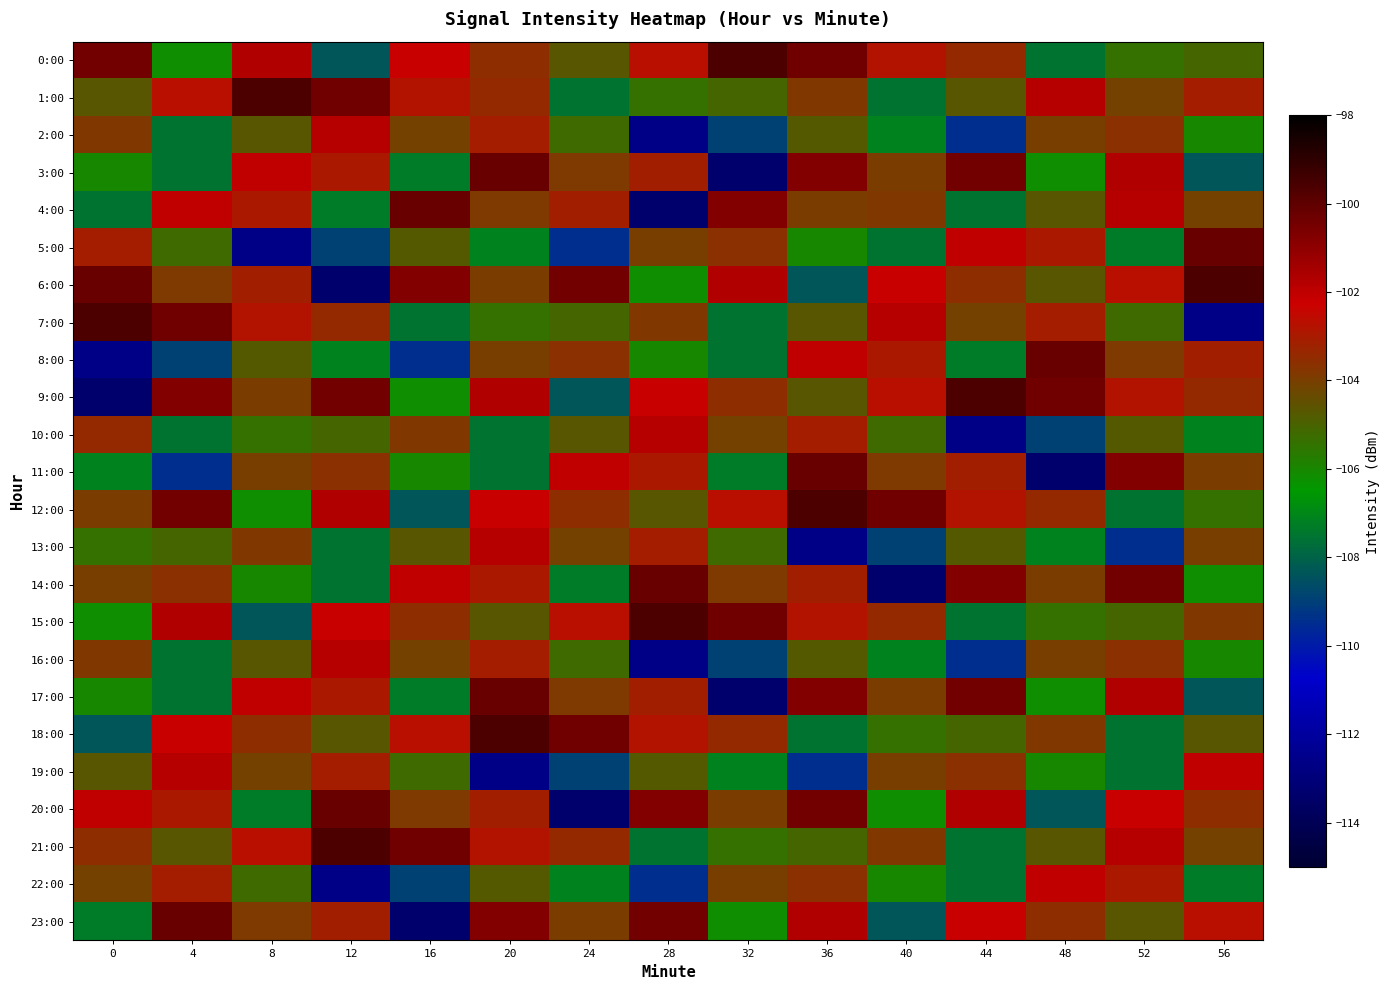

Which category has the lowest value across all series?

32